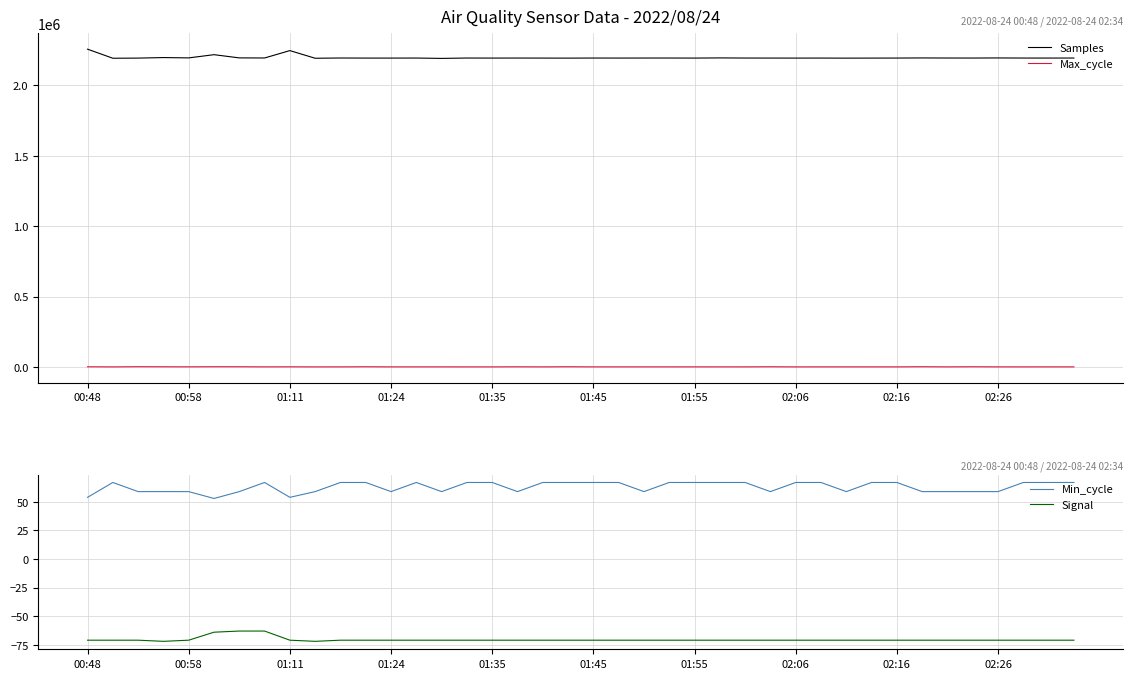

True or false: Samples and Max_cycle intersect in this chart.

False